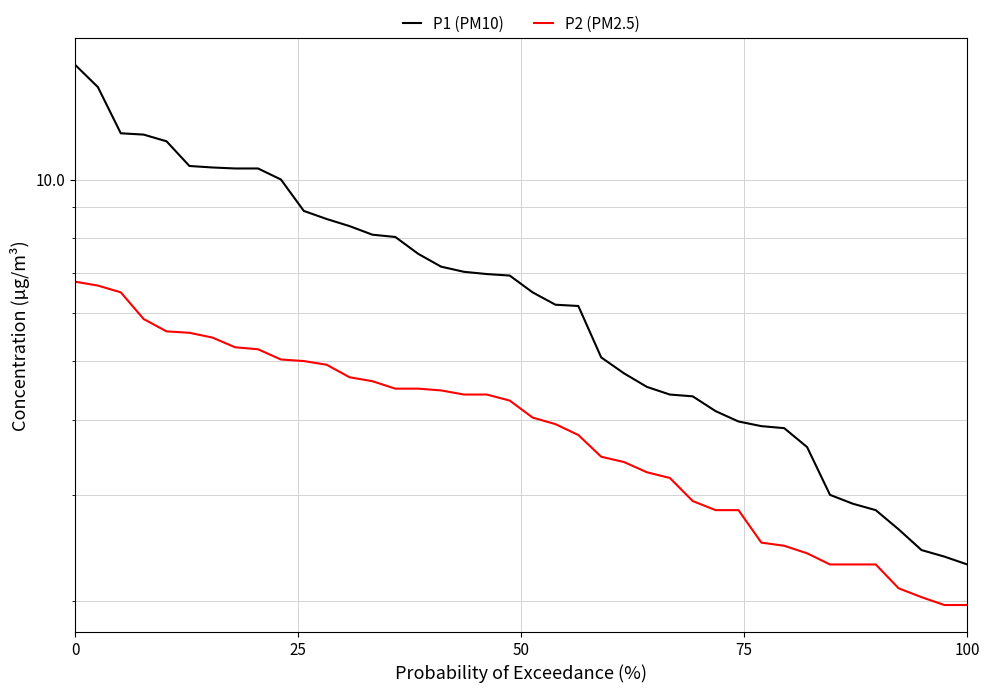

How many lines are shown in the chart?

2